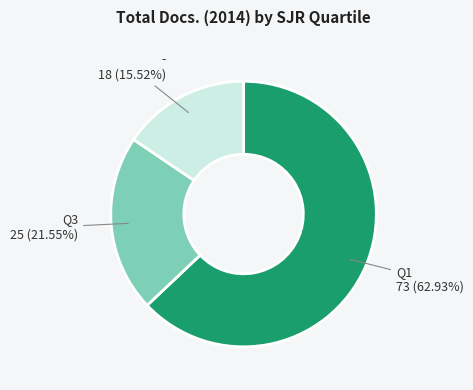

Is there any slice that represents more than half of the pie?

Yes